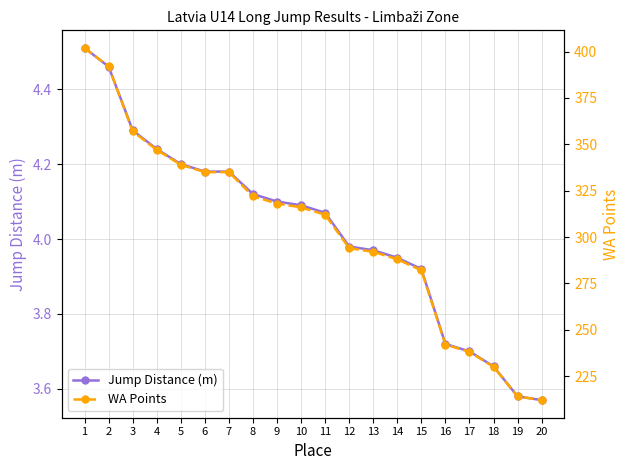

What are all the series names shown in the legend?

Jump Distance (m), WA Points